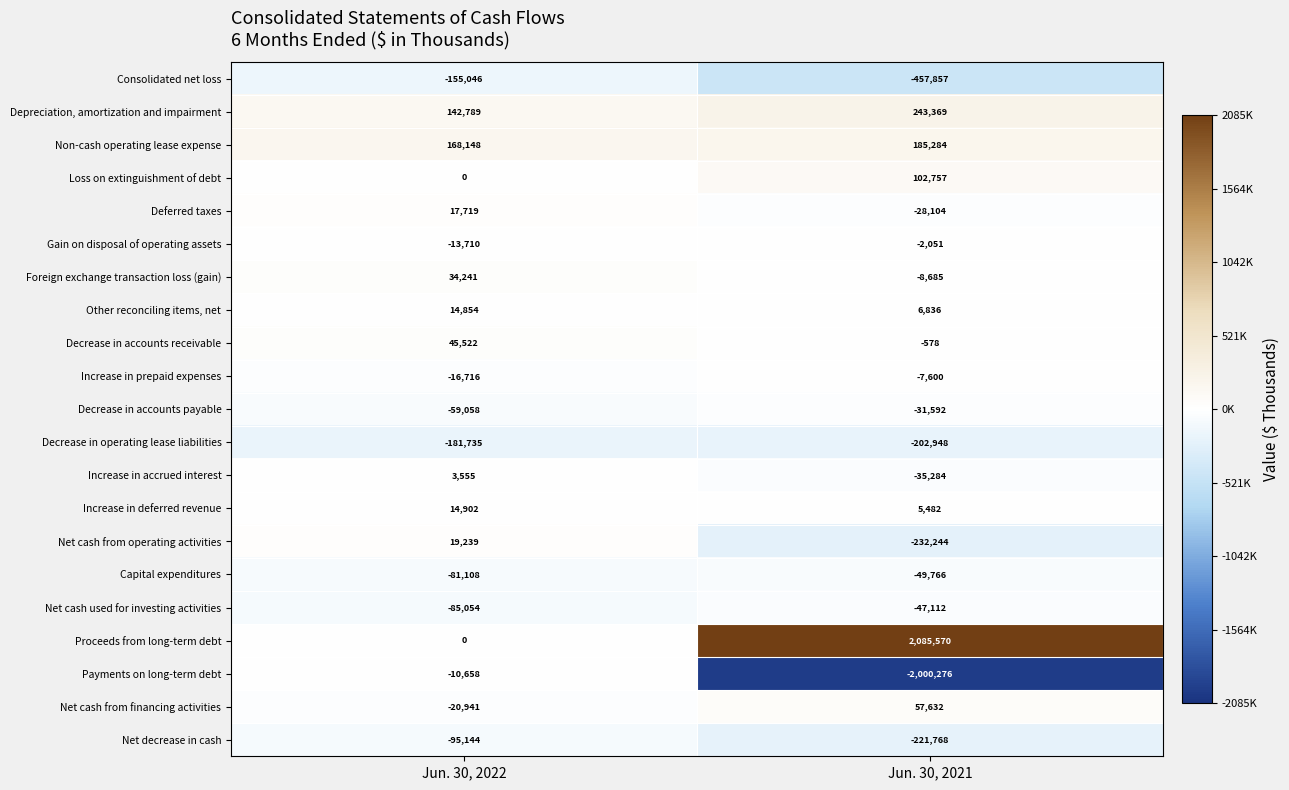

Rank the series by their maximum value, from highest to lowest.

Proceeds from long-term debt, Depreciation, amortization and impairment, Non-cash operating lease expense, Loss on extinguishment of debt, Net cash from financing activities, Decrease in accounts receivable, Foreign exchange transaction loss (gain), Net cash from operating activities, Deferred taxes, Increase in deferred revenue, Other reconciling items, net, Increase in accrued interest, Gain on disposal of operating assets, Increase in prepaid expenses, Payments on long-term debt, Decrease in accounts payable, Net cash used for investing activities, Capital expenditures, Net decrease in cash, Consolidated net loss, Decrease in operating lease liabilities